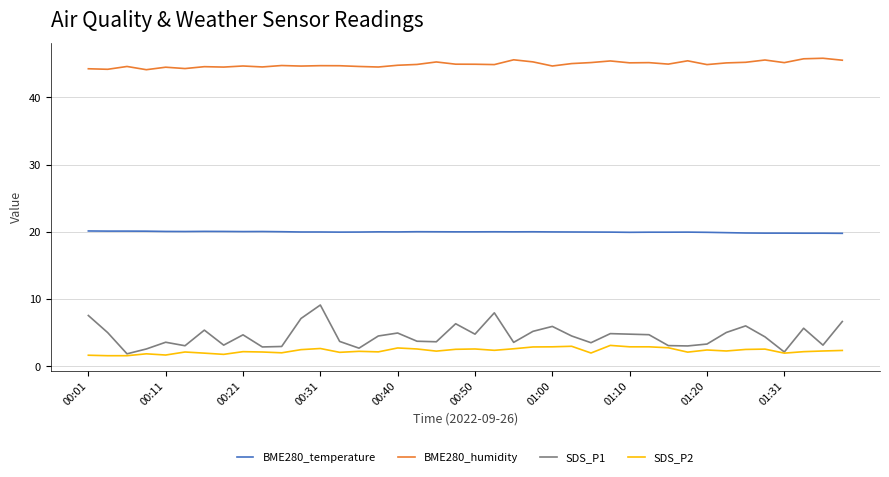

Which series has the largest range (max minus min)?

SDS_P1